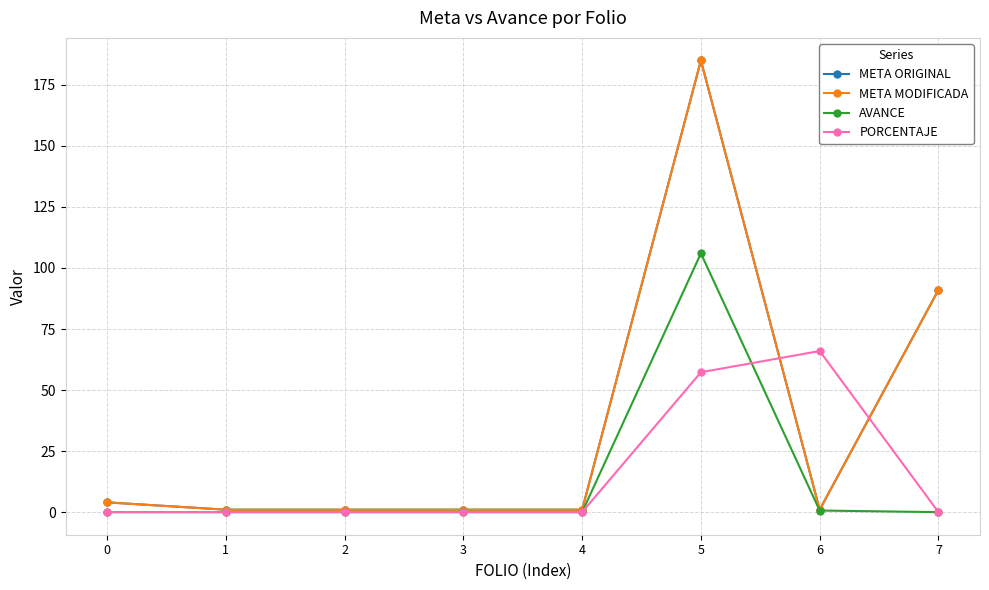

Is this an area chart (filled region under the line)?

No